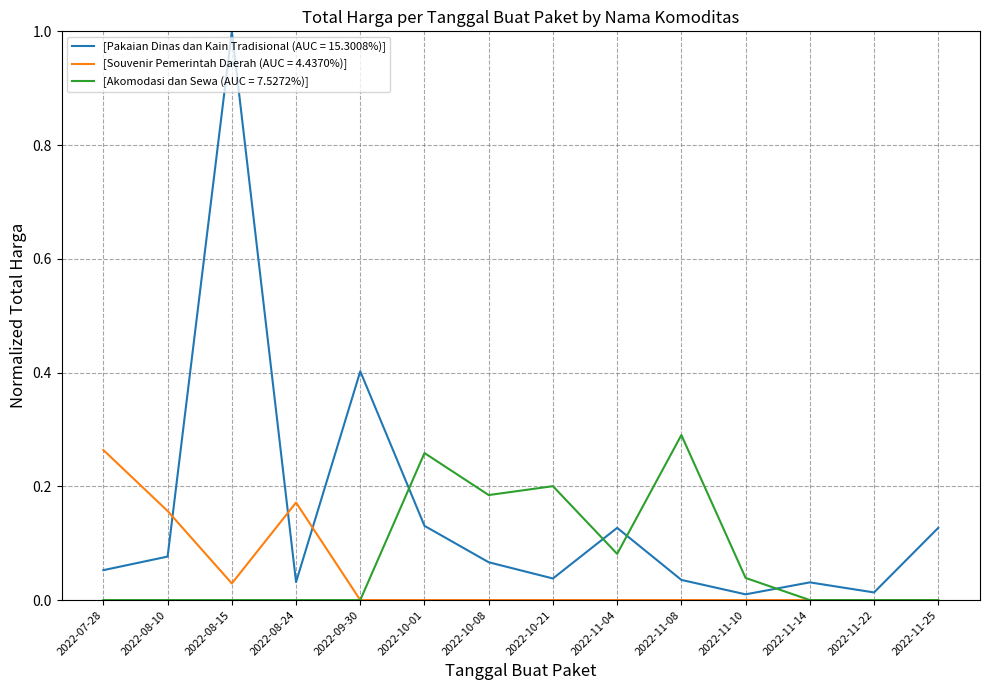

Rank the series by their average value, from lowest to highest.

[Souvenir Pemerintah Daerah (AUC = 4.4370%)], [Akomodasi dan Sewa (AUC = 7.5272%)], [Pakaian Dinas dan Kain Tradisional (AUC = 15.3008%)]